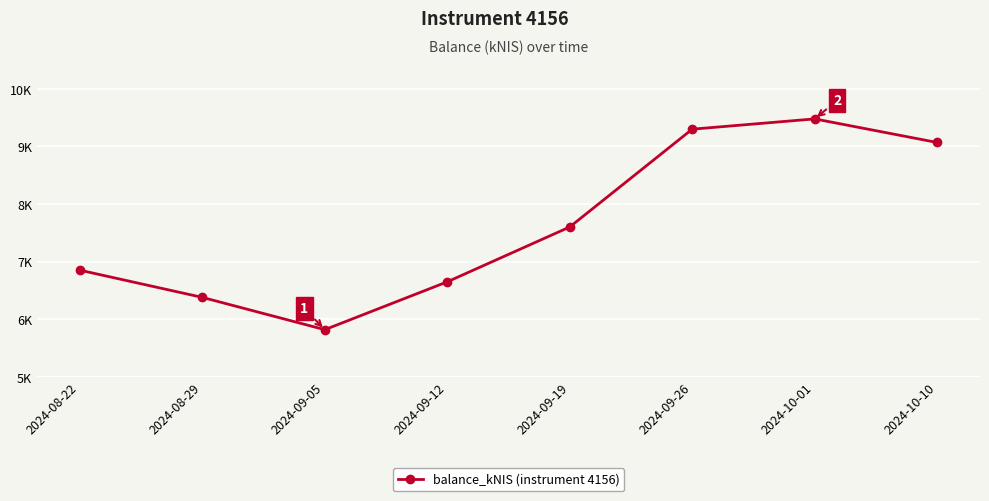

What is the label of the 5th point from the right?

2024-09-12